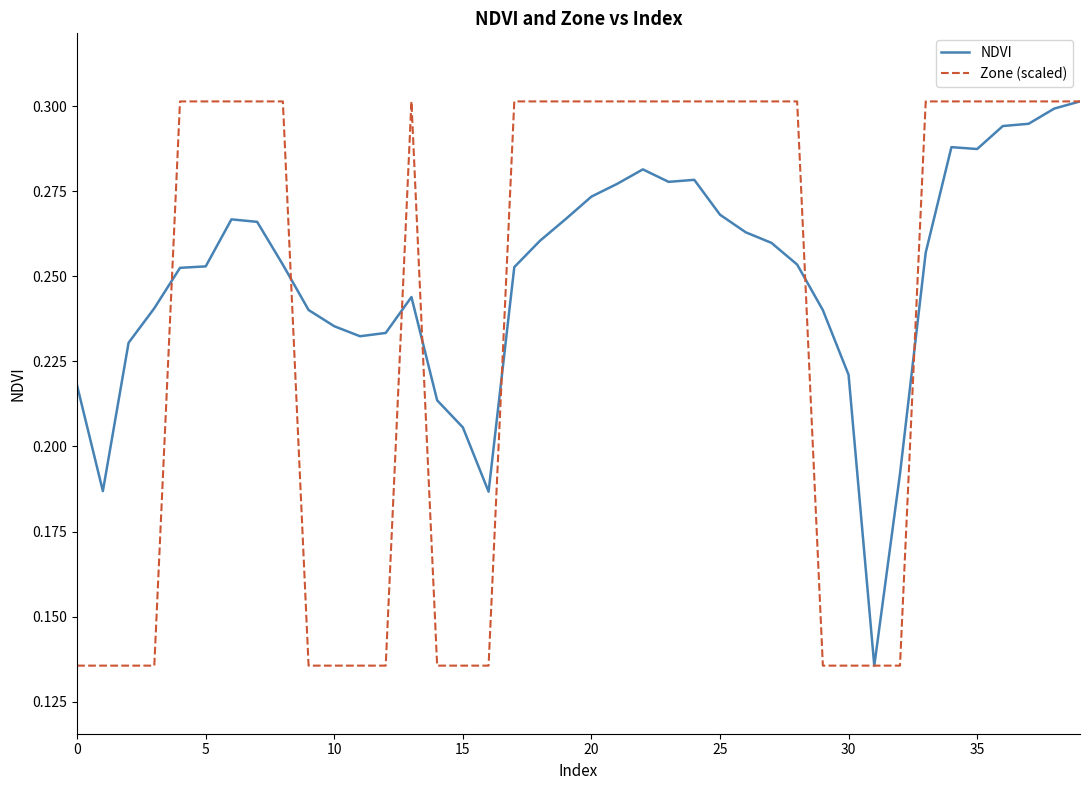

Is this an area chart (filled region under the line)?

No